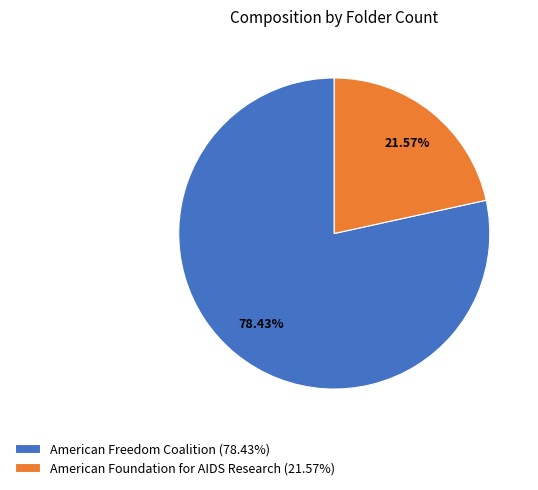

How many segments does this pie chart have?

2